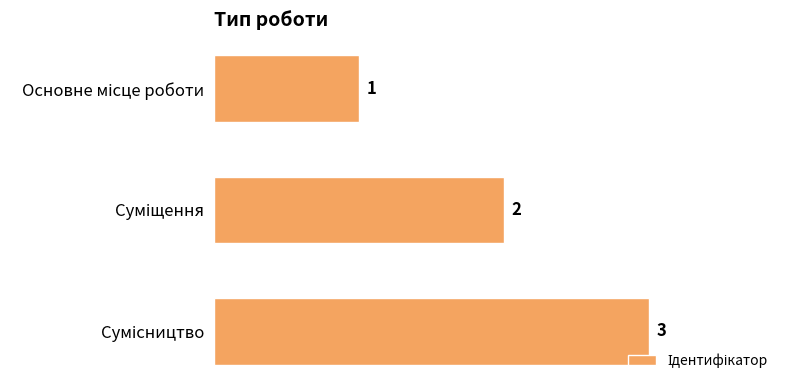

What is the sum of all values?

6